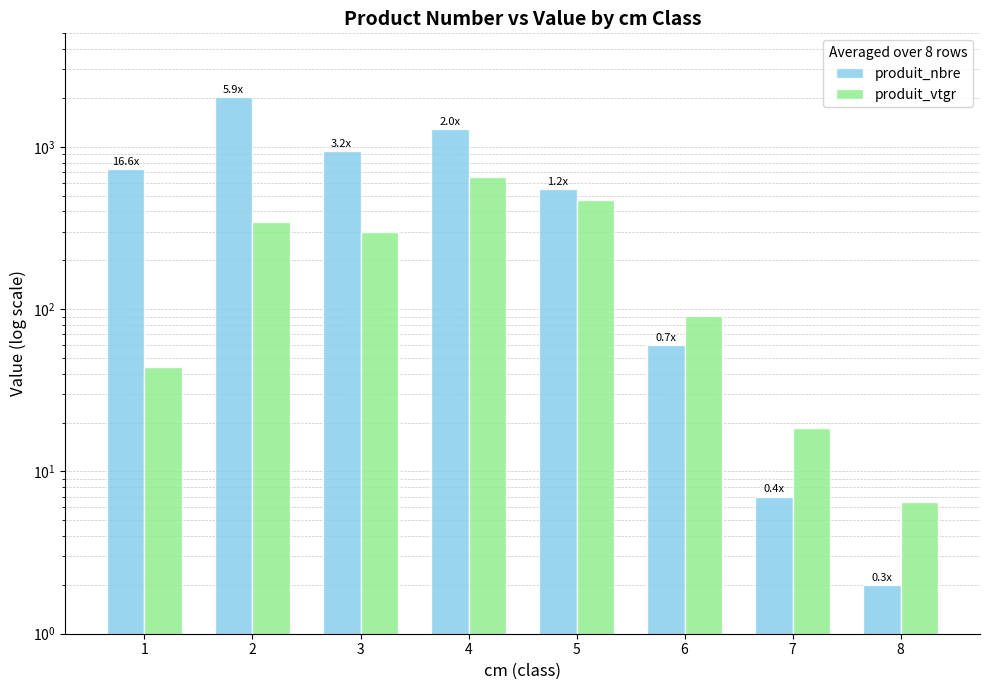

What is the maximum value shown in the chart?

2023.0